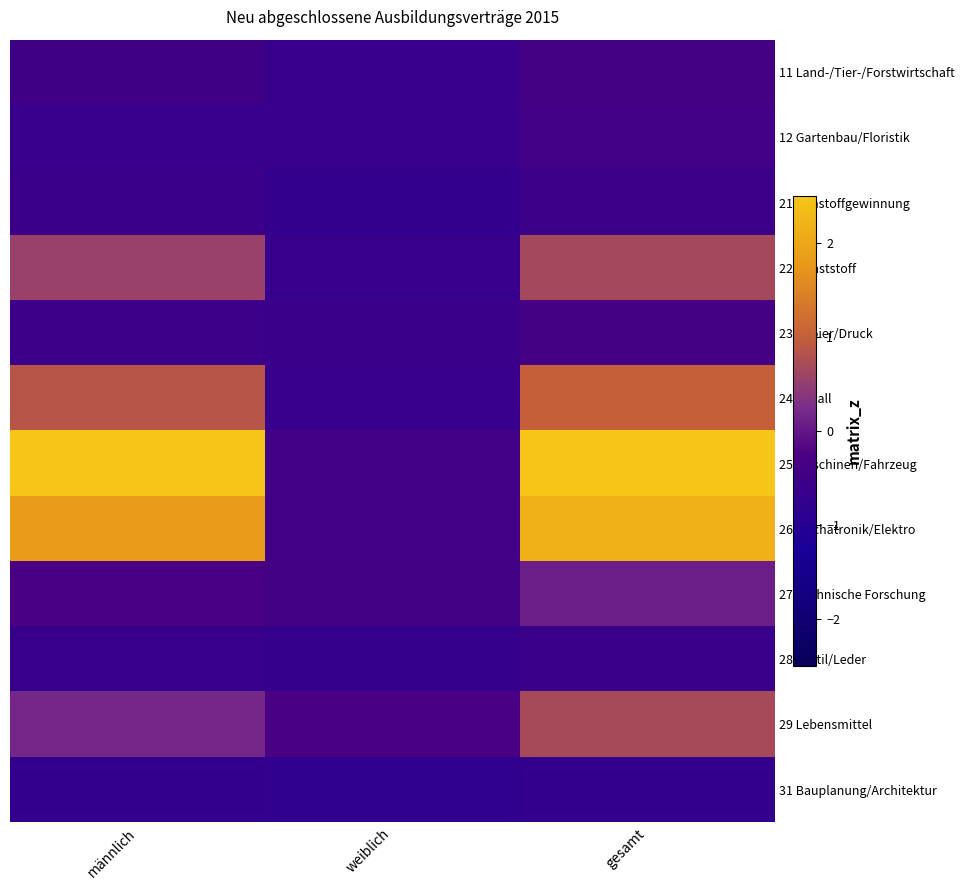

What is the spread (max minus min) of values at weiblich?

0.5